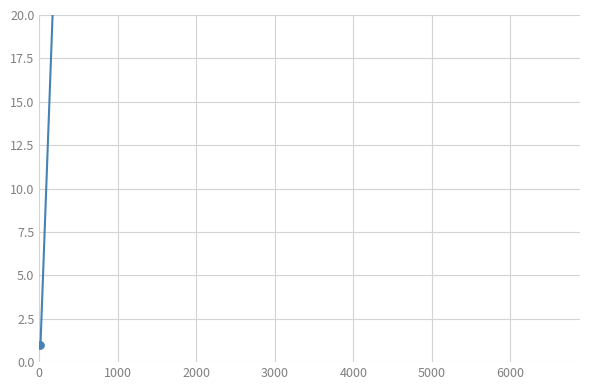

Approximately how many times larger is the value at 6000 compared to 4000?

5.3